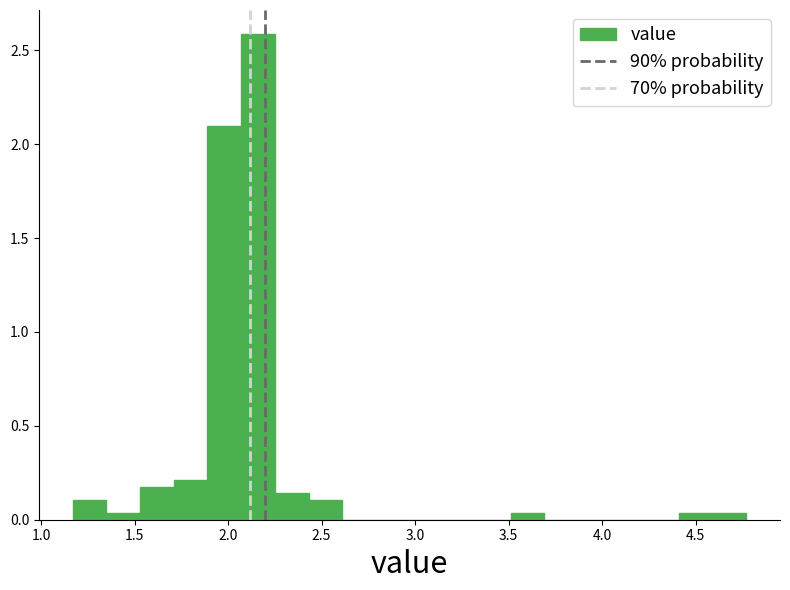

Around what value on the x-axis is the tallest bar? Give the approximate position of its centre, as read against the axis.

2.15